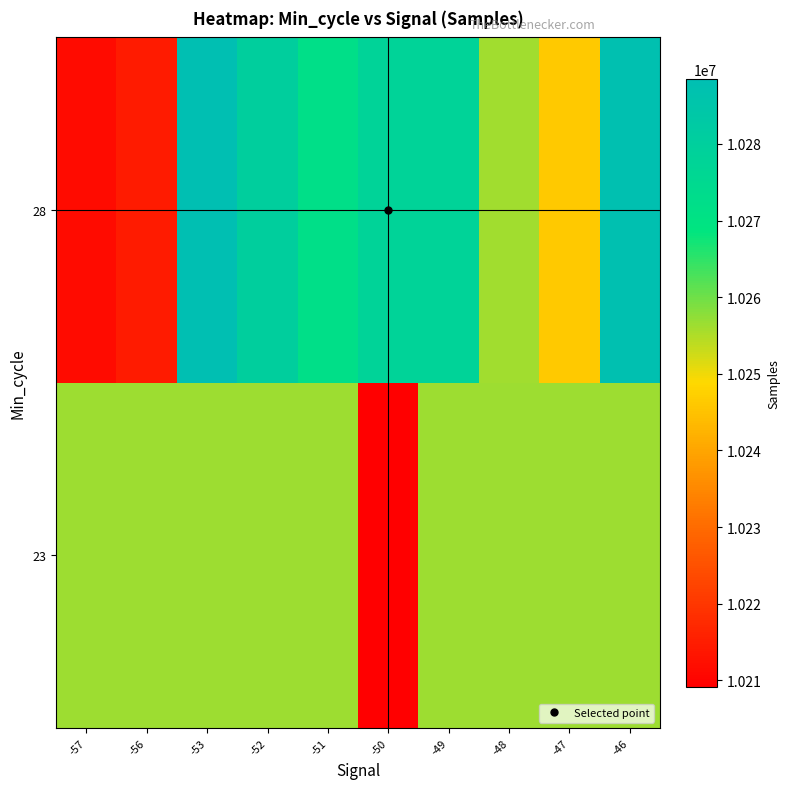

List the series in order of their overall mean, lowest first.

23, 28